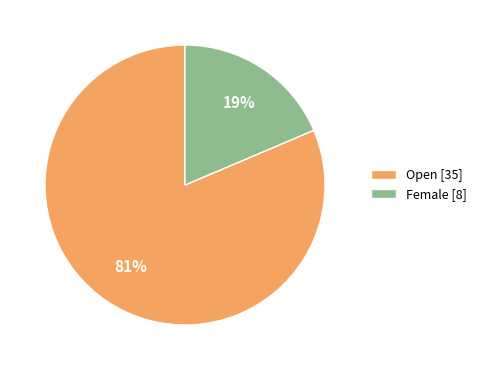

To the nearest percent, what percentage of the pie is Open?

81%